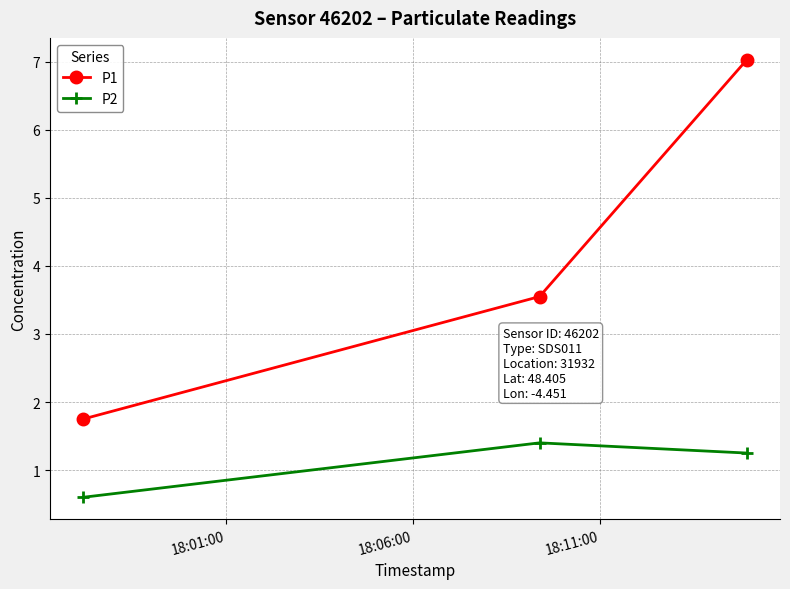

Which series has the widest spread of values?

P1